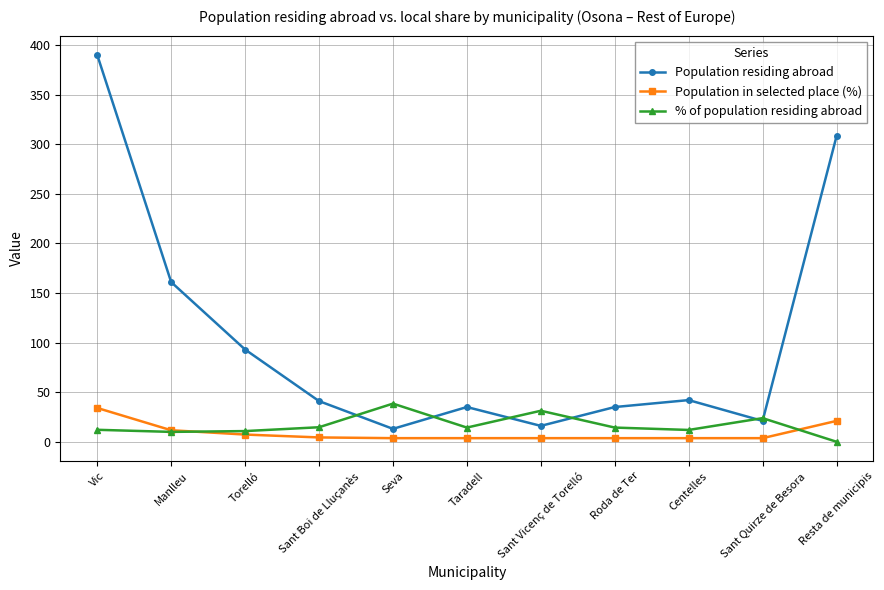

True or false: % of population residing abroad and Population residing abroad intersect in this chart.

True